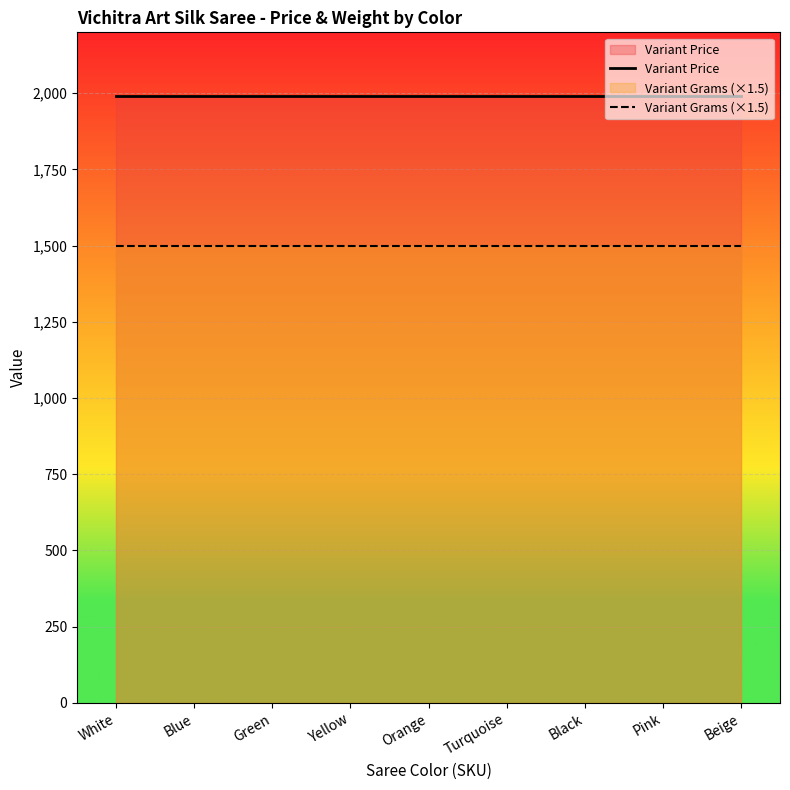

What is the highest value of the Variant Grams (×1.5) series?

1500.0